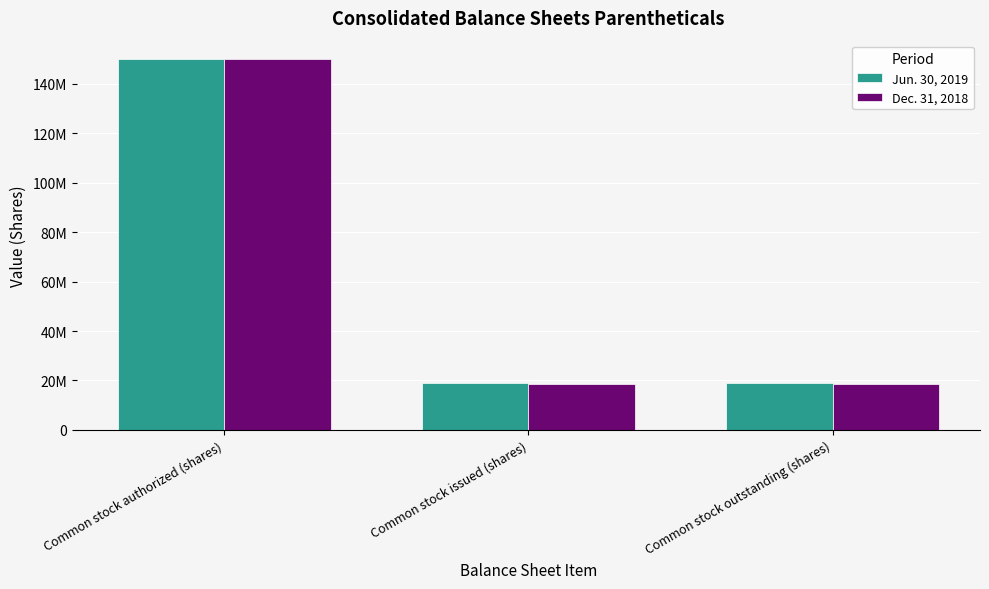

What are all the series names shown in the legend?

Jun. 30, 2019, Dec. 31, 2018